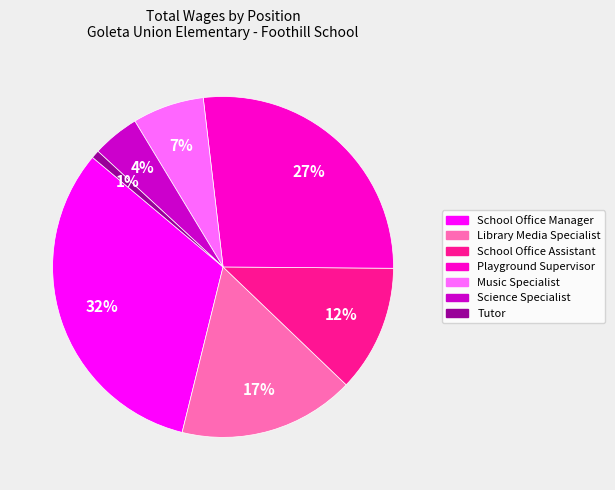

Do Tutor and Music Specialist together represent more than half of the pie?

No